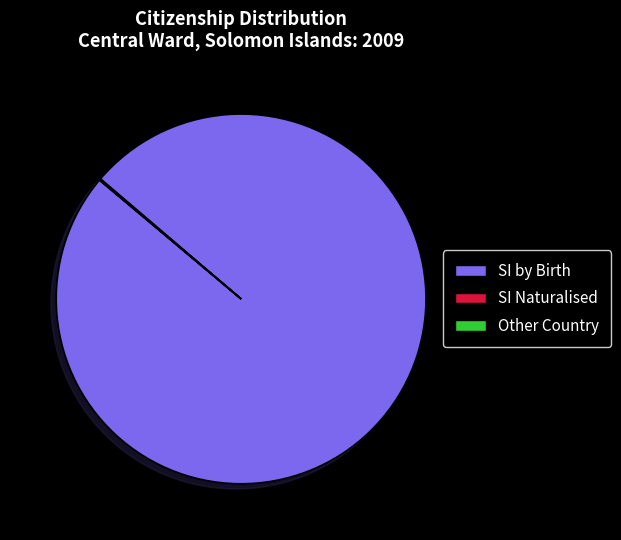

Is there a majority slice in this chart?

Yes